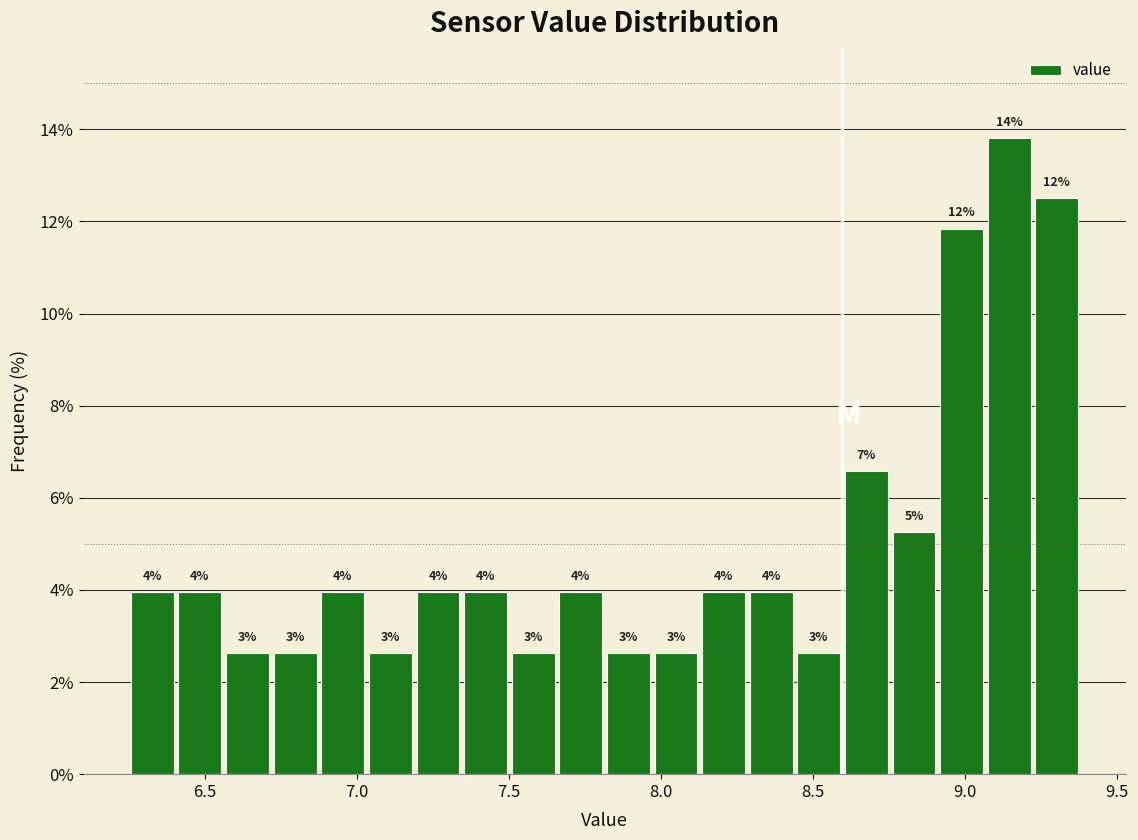

Read against the x-axis, roughly where is the centre of the tallest bar?

9.15